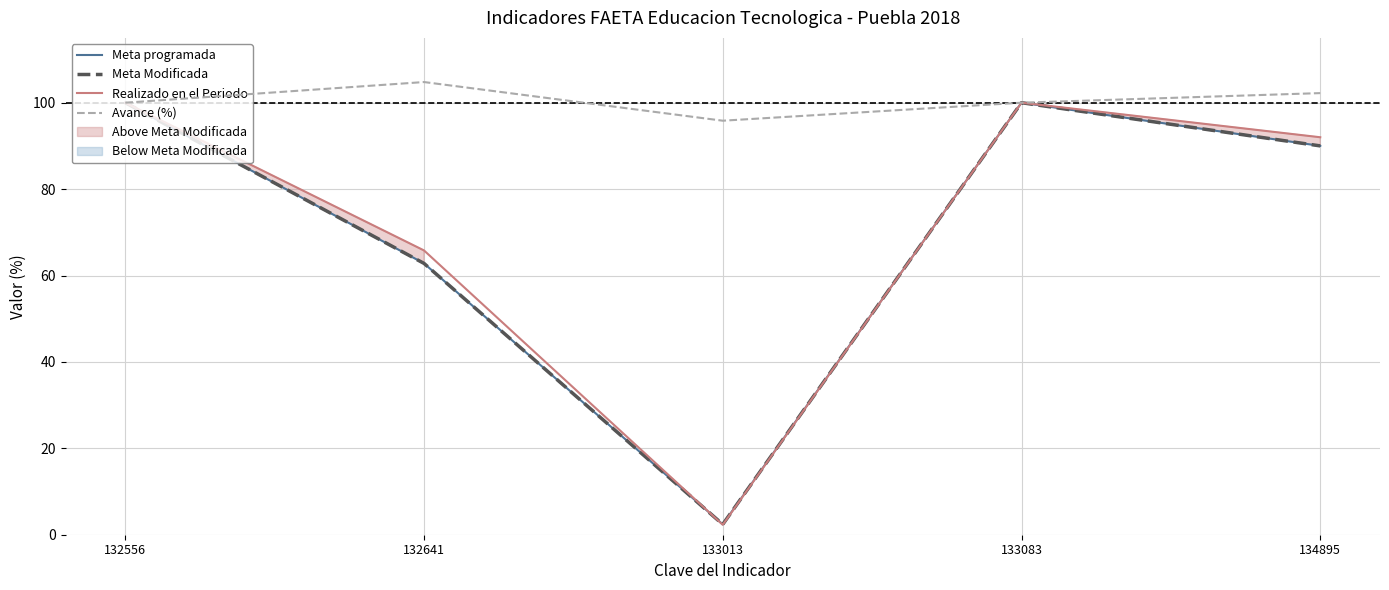

What value does the Realizado en el Periodo series have at 133013?

2.3